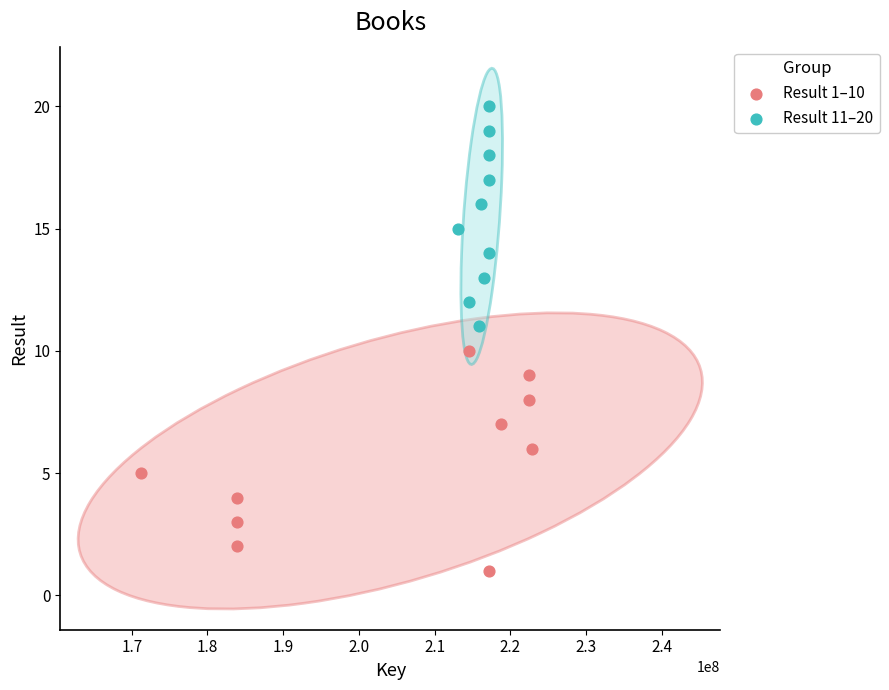

Which series reaches the maximum Y coordinate?

Result 11–20